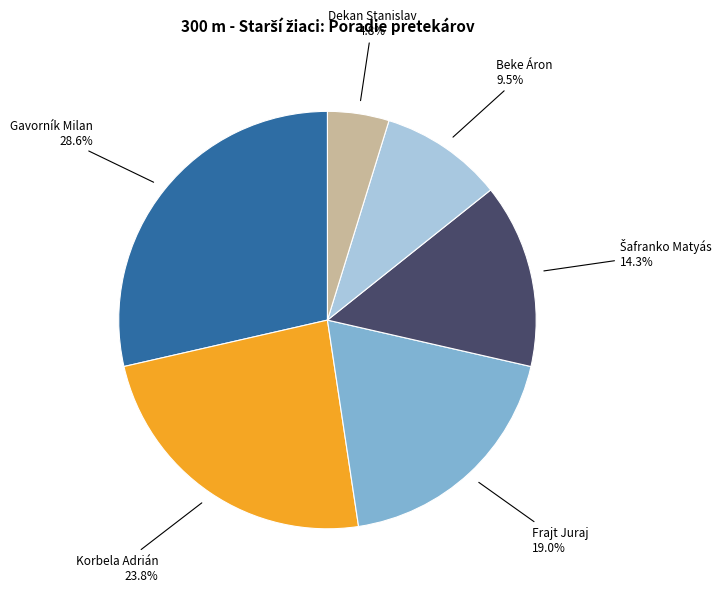

Does any single category account for the majority?

No